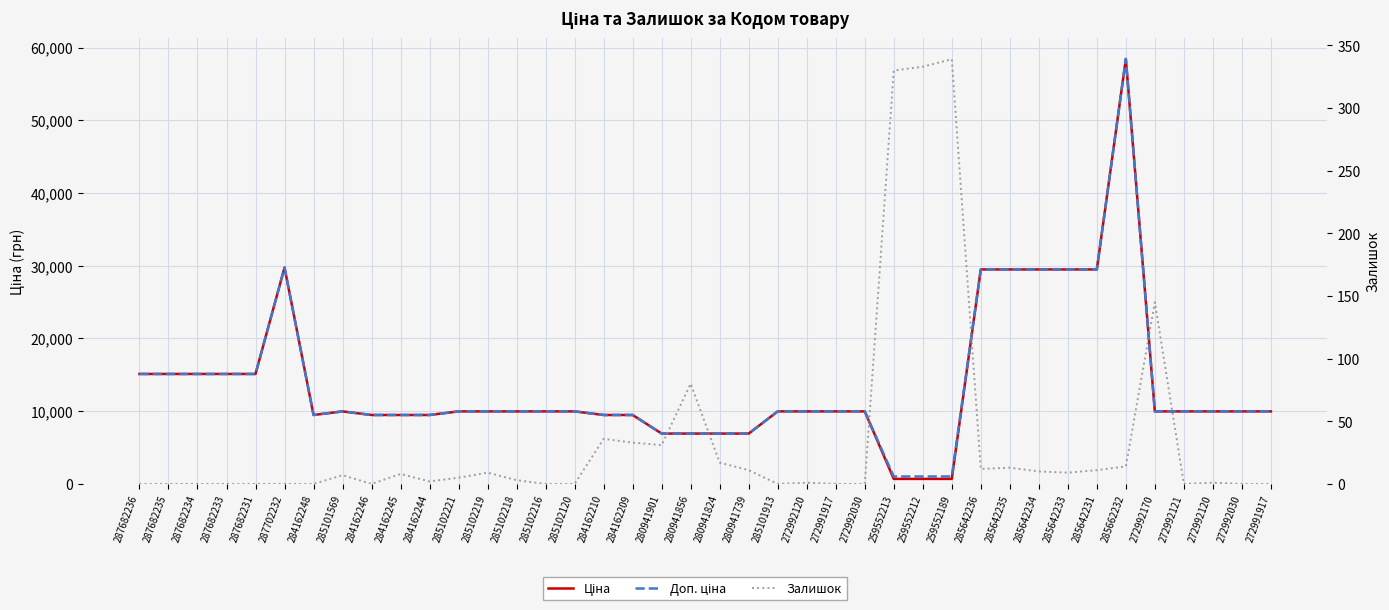

What is the label of the 2nd point from the left?

287682235